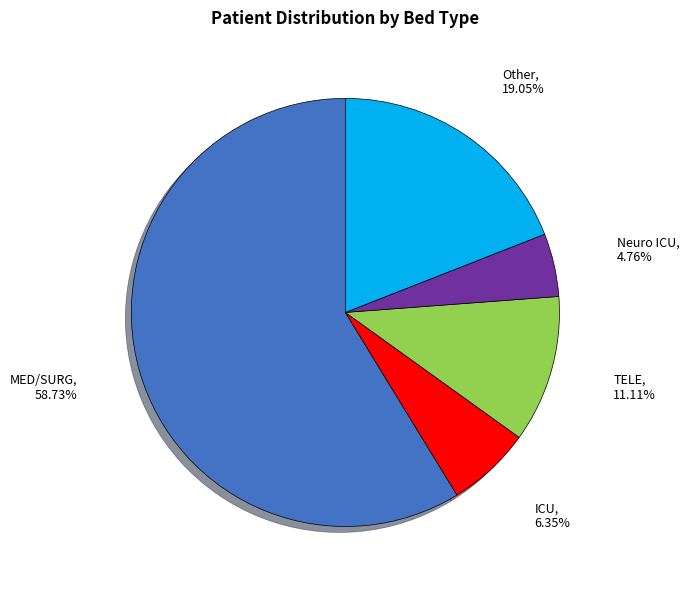

Is there a majority slice in this chart?

Yes